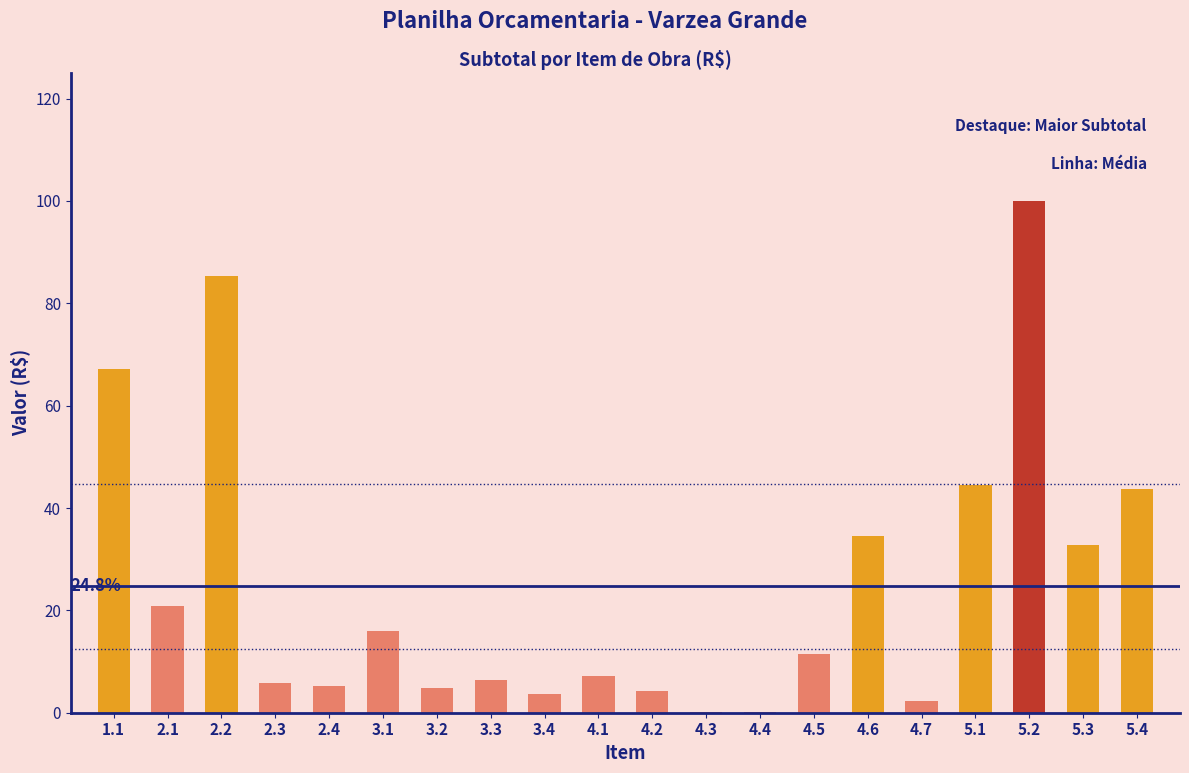

What is the label of the 14th bar from the left?

4.5